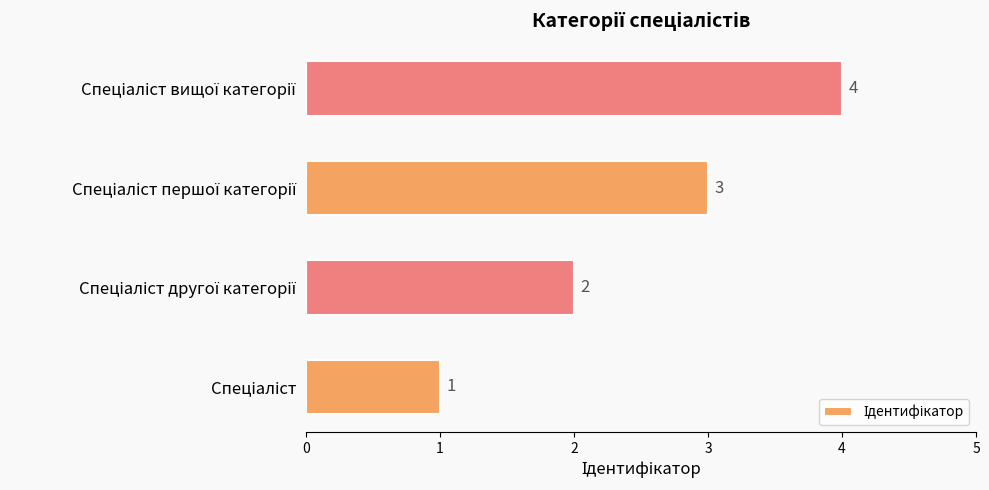

Count the values in the range 2 to 4.

3